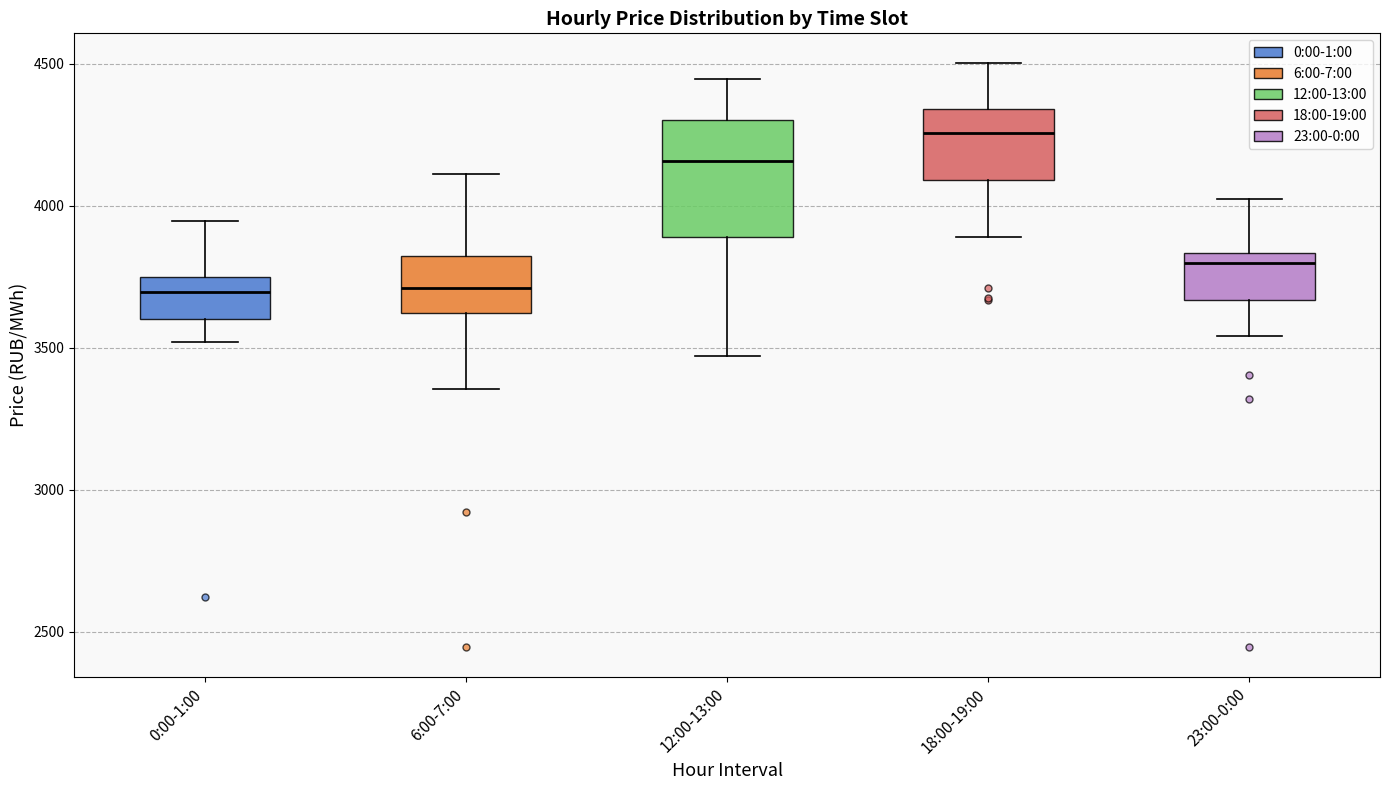

Which box is the tallest, from its lower edge to its upper edge?

12:00-13:00